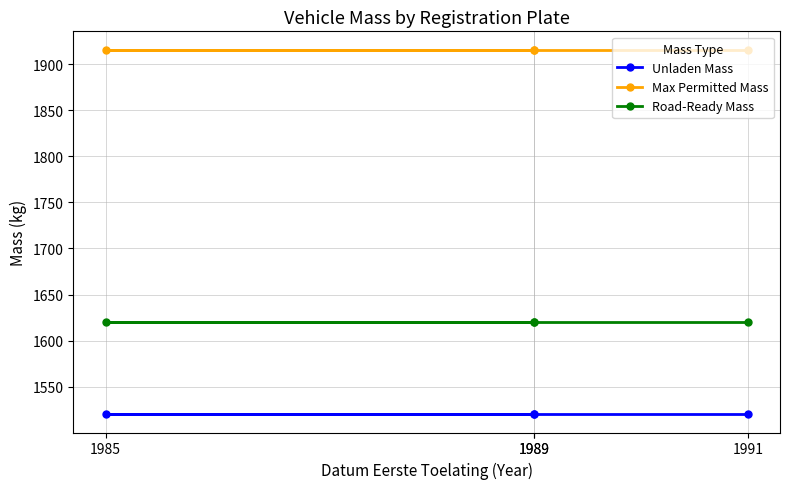

What is the approximate value of Unladen Mass at 1991?

1520